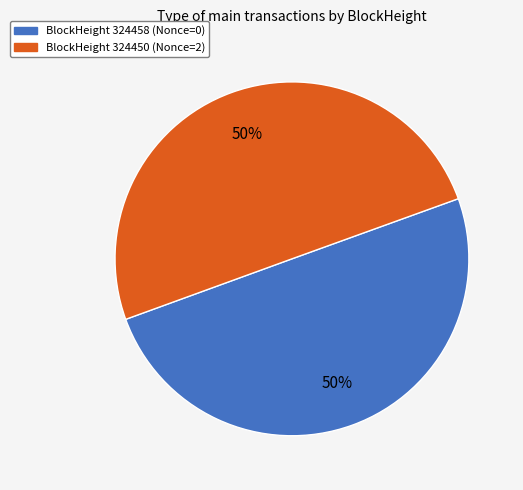

To the nearest percent, what is the average slice percentage?

50%